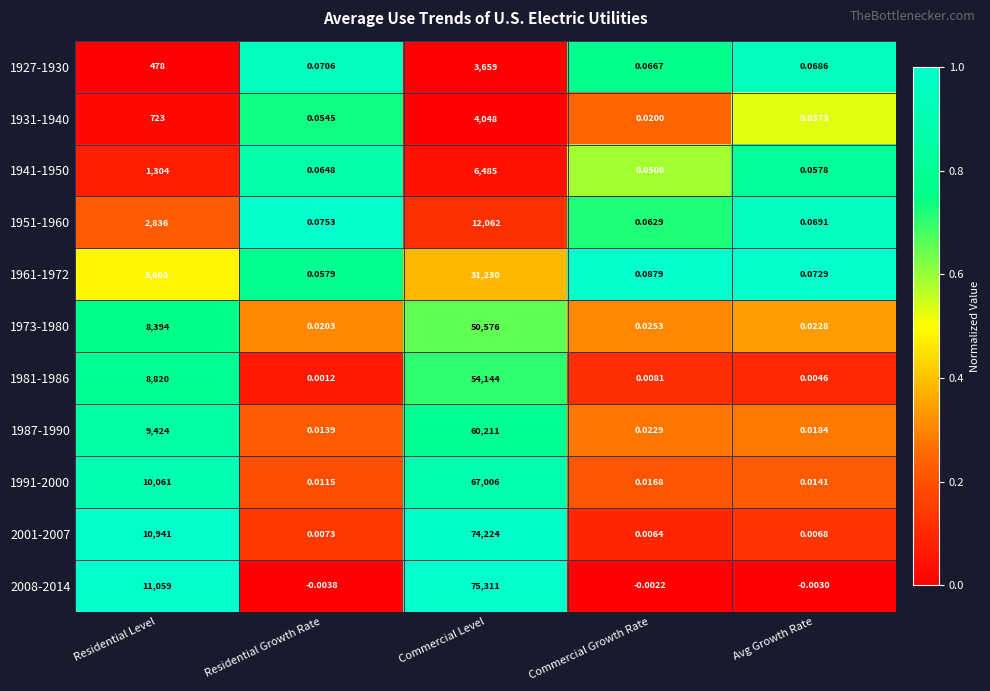

Which category has the lowest value across all series?

Residential Growth Rate